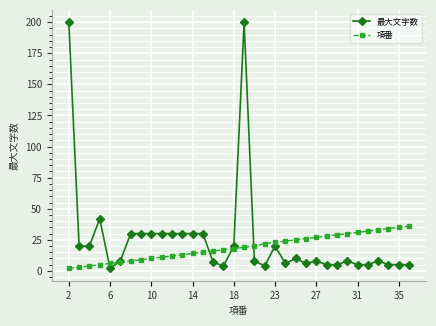

What is the greatest value displayed?

200